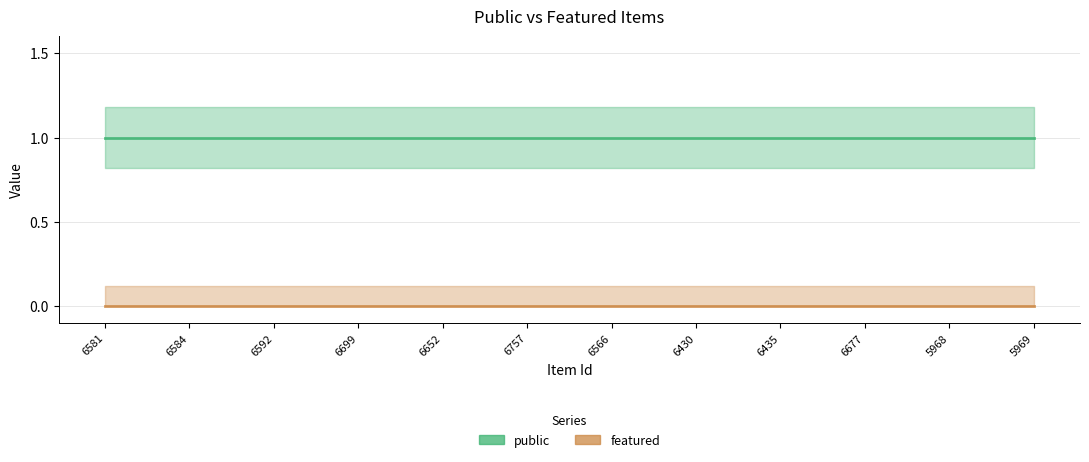

What position from the right is 6699?

9